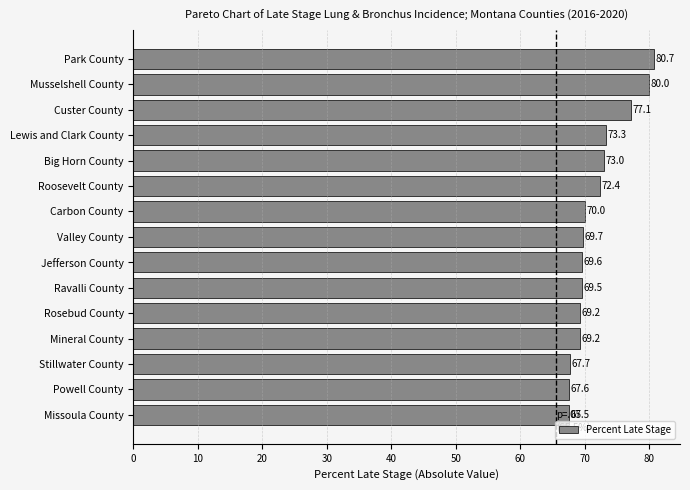

The value at Valley County is 69.7. True or false?

True